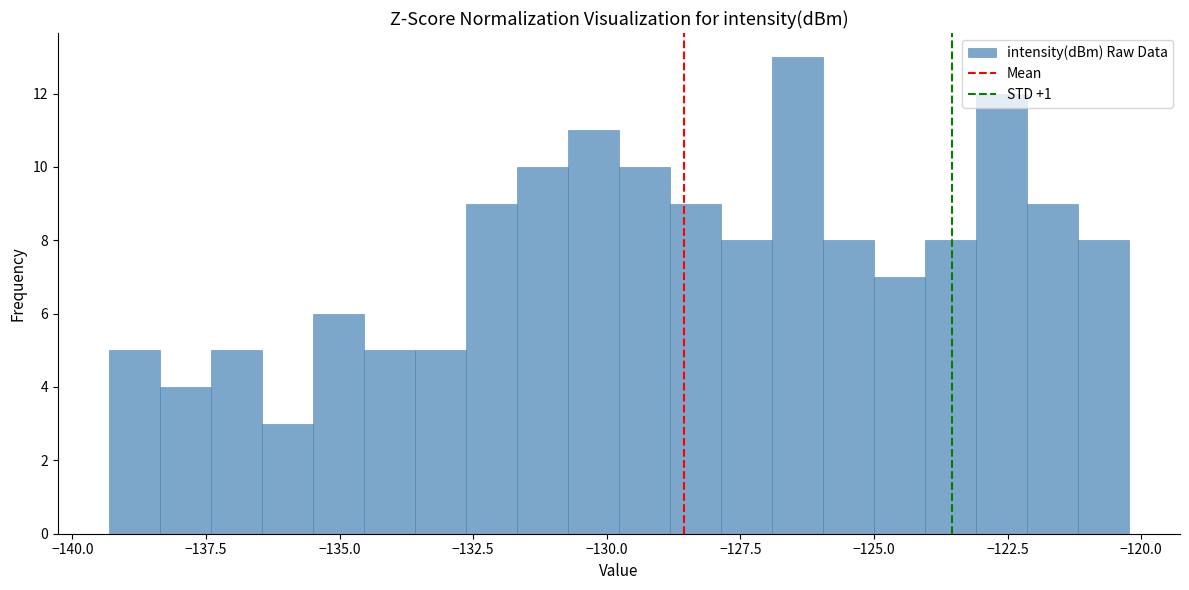

Around what value on the x-axis is the tallest bar? Give the approximate position of its centre, as read against the axis.

-126.5